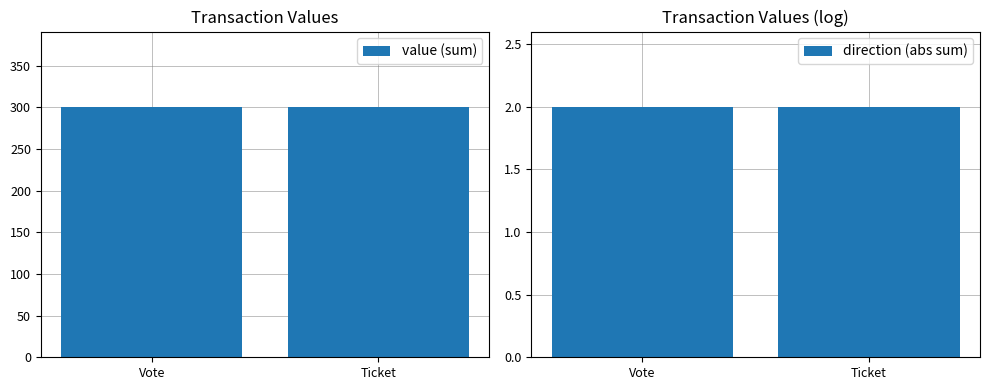

Read the value (sum) value at Vote.

300.7